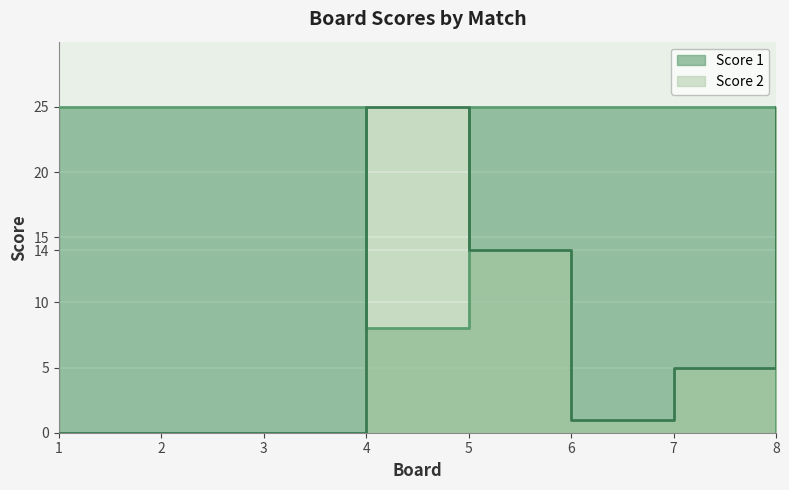

Is it true that Score 2 equals 0 at 2?

True